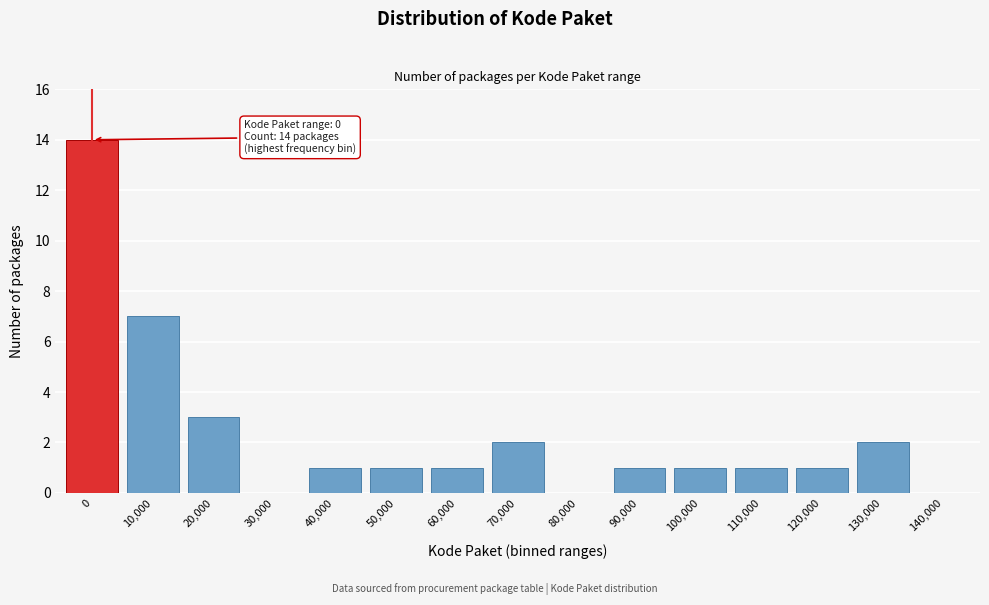

Reading right to left, extract all data points from this chart.

140,000=0	130,000=2	120,000=1	110,000=1	100,000=1	90,000=1	80,000=0	70,000=2	60,000=1	50,000=1	40,000=1	30,000=0	20,000=3	10,000=7	0=14